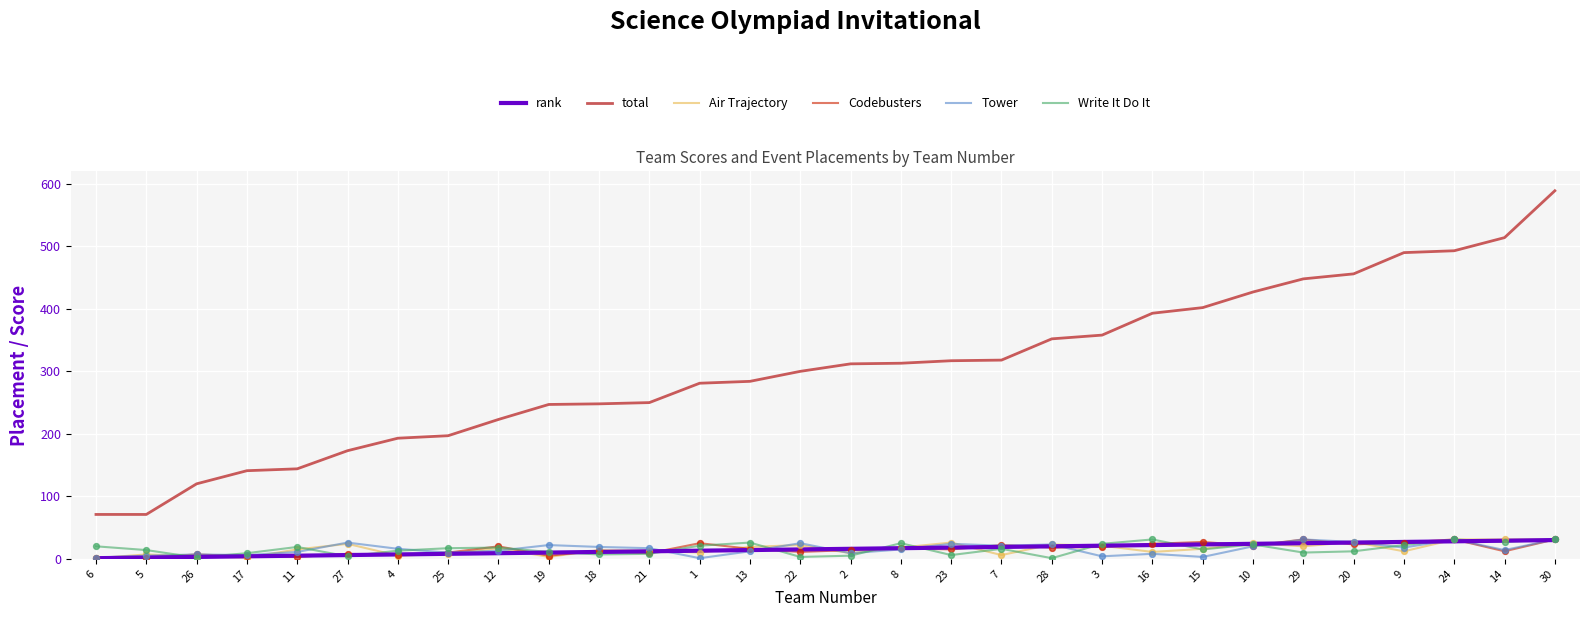

At which category is the sum across all series the highest?

30